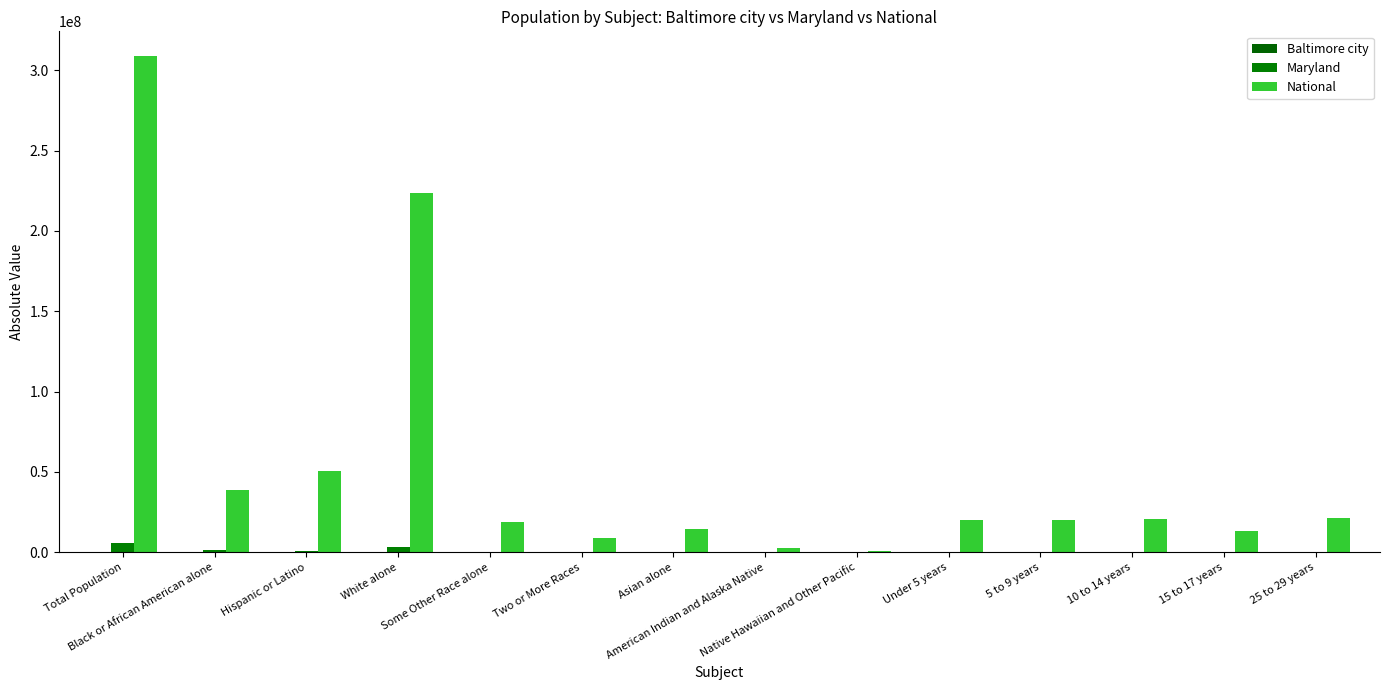

How many groups of bars are there?

14